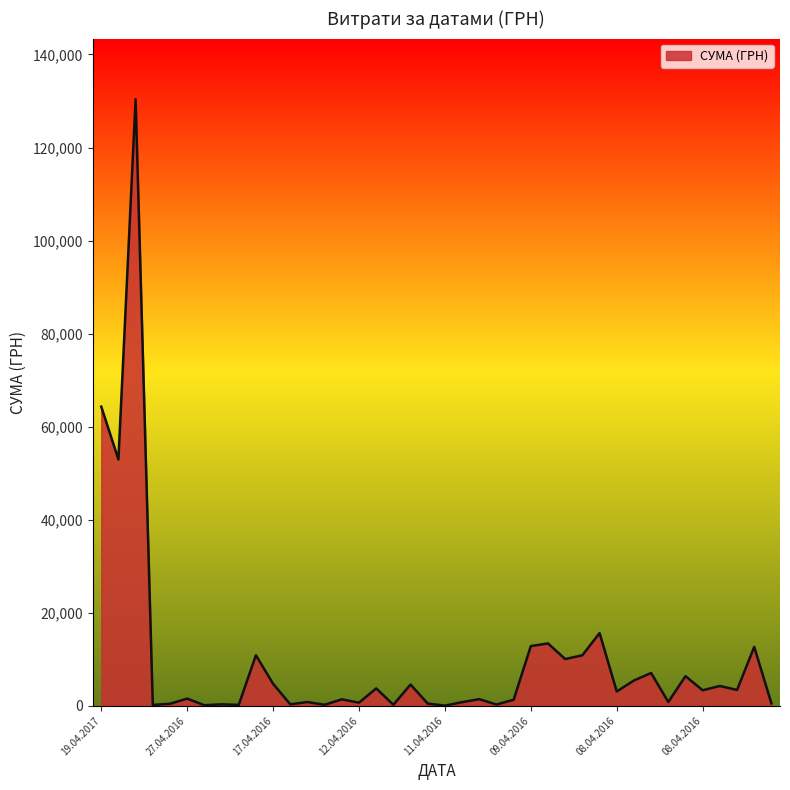

What is the difference between the maximum and minimum values?

130357.3